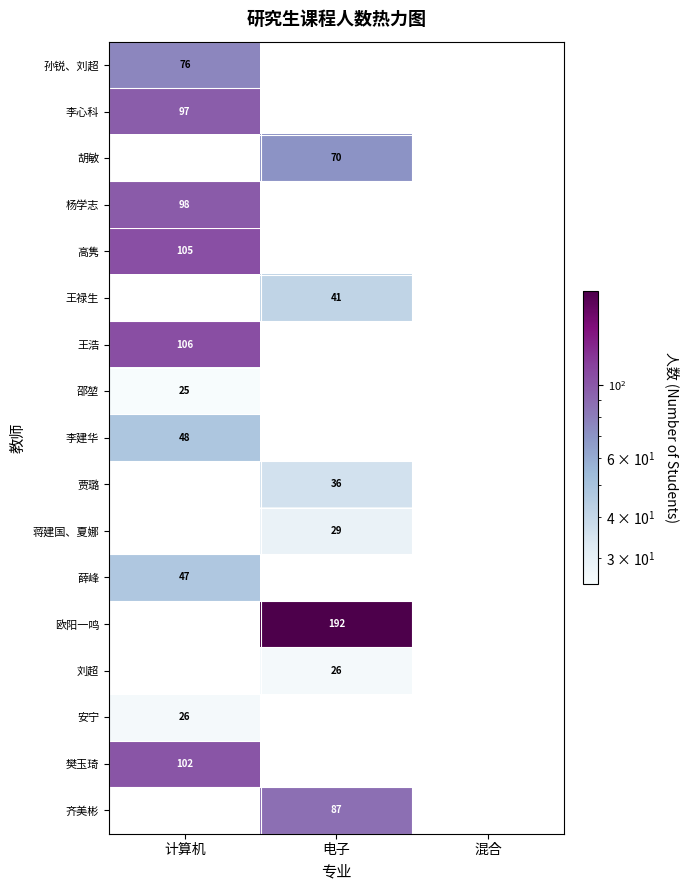

At how many categories does at least one series exceed 132?

1